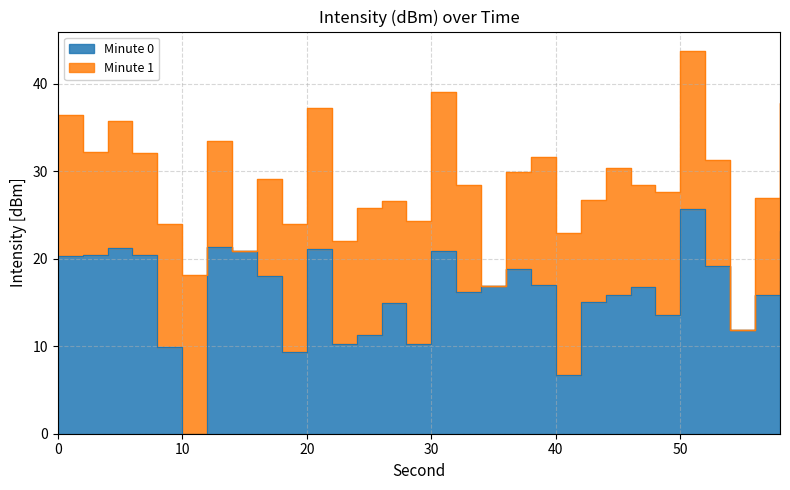

What is the difference between the maximum and minimum values?

25.6